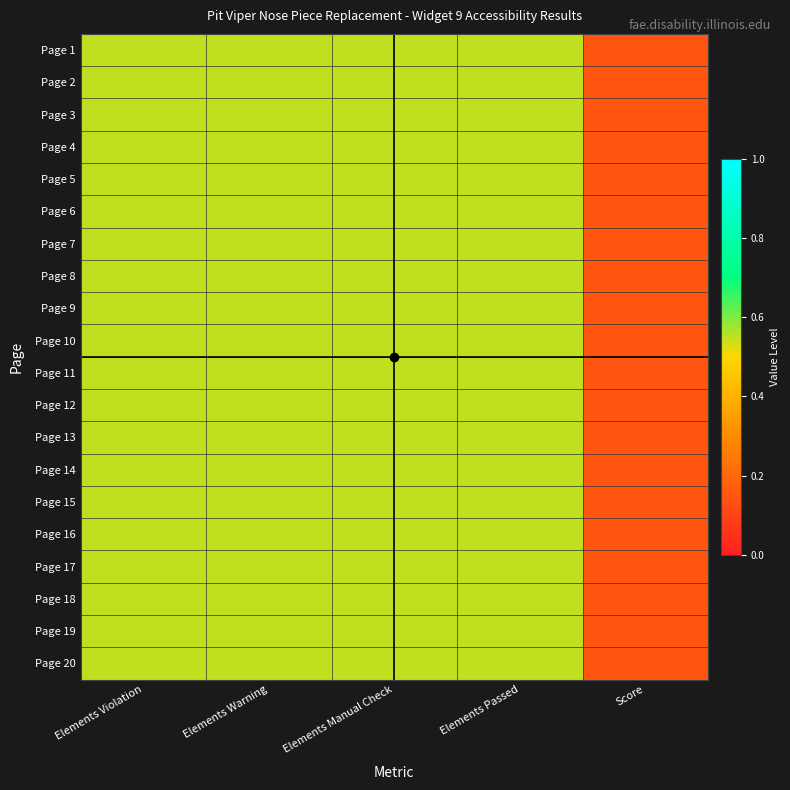

At which category does the chart reach its minimum across all series?

Score